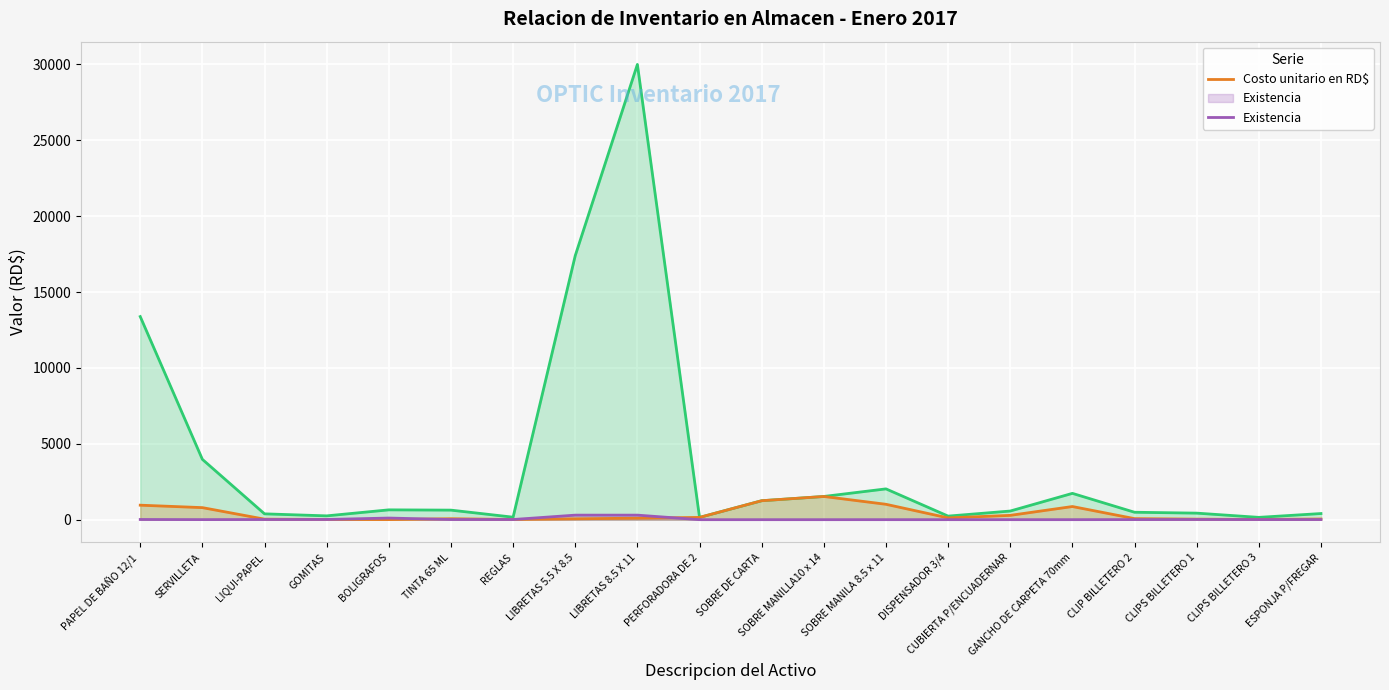

At how many categories does at least one series exceed 20763?

1